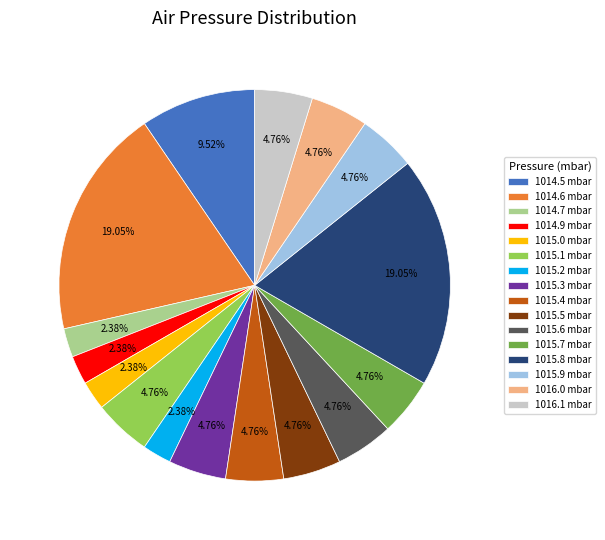

What is the ratio of the value at 1016.0 mbar to the value at 1015.5 mbar?

1.0